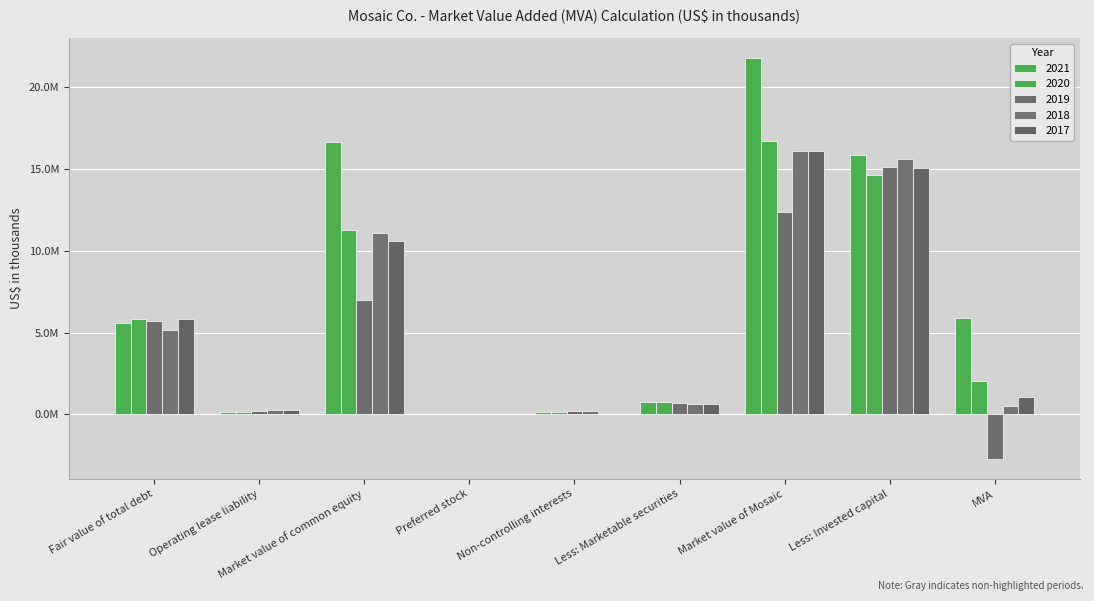

Reading left to right, list all the values displayed in this chart.

2021: 5562600	124000	16647579	0	144400	731500	21747079	15843300	5903779
2020: 5812200	173600	11259072	0	173800	734300	16684372	14653500	2030872
2019: 5703100	194100	6995779	0	182100	691700	12383379	15092200	-2708821
2018: 5138900	284431	11082277	0	207400	632300	16080708	15589131	491577
2017: 5824100	265706	10578312	0	21600	628000	16061718	15024306	1037412